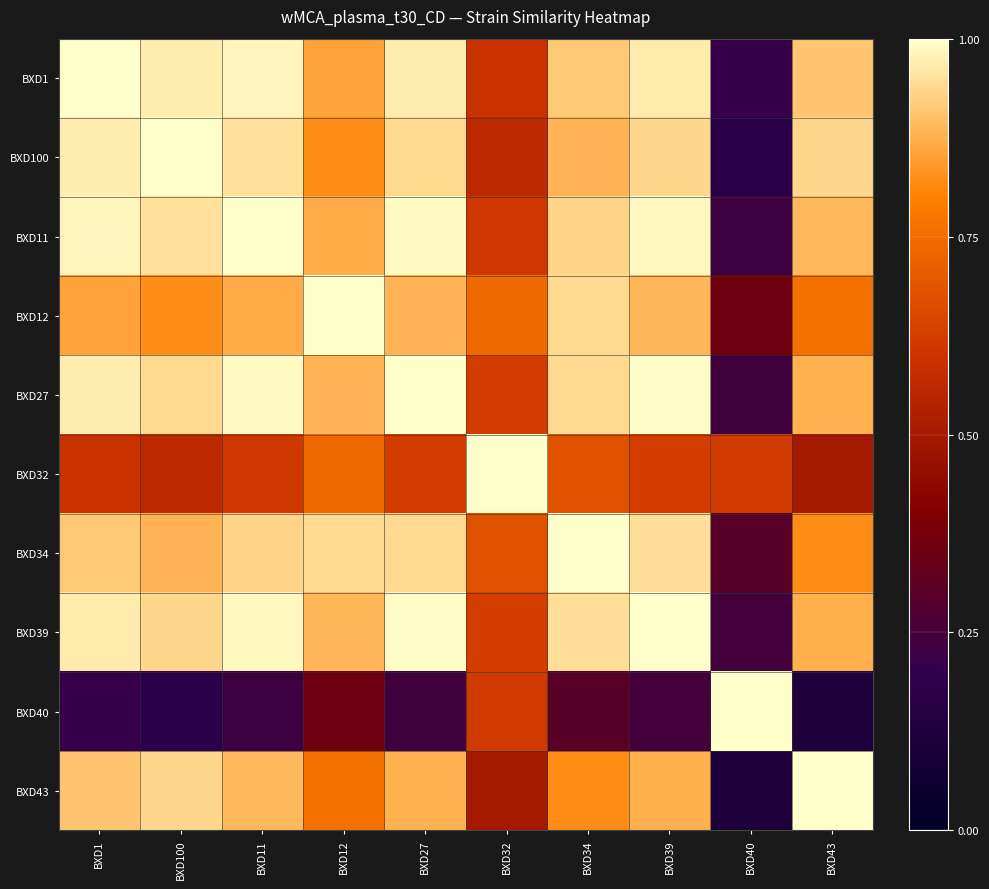

Which series has the widest spread of values?

BXD40